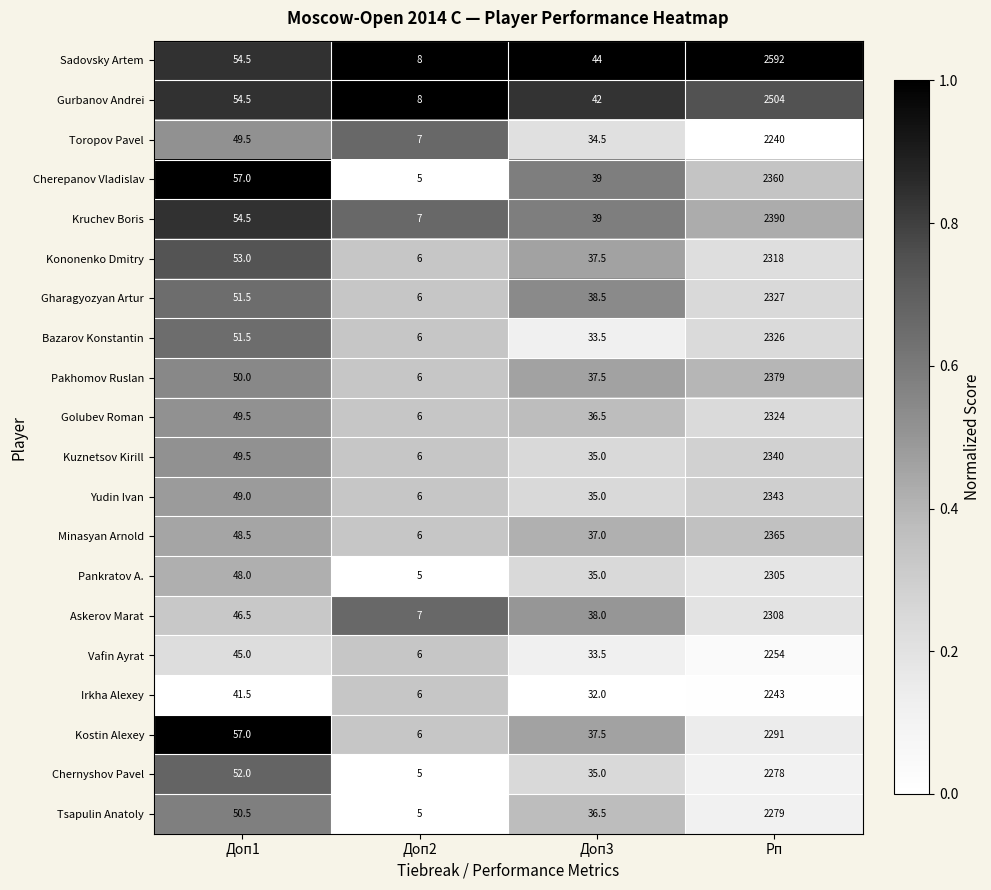

Which series has the largest range (max minus min)?

Sadovsky Artem